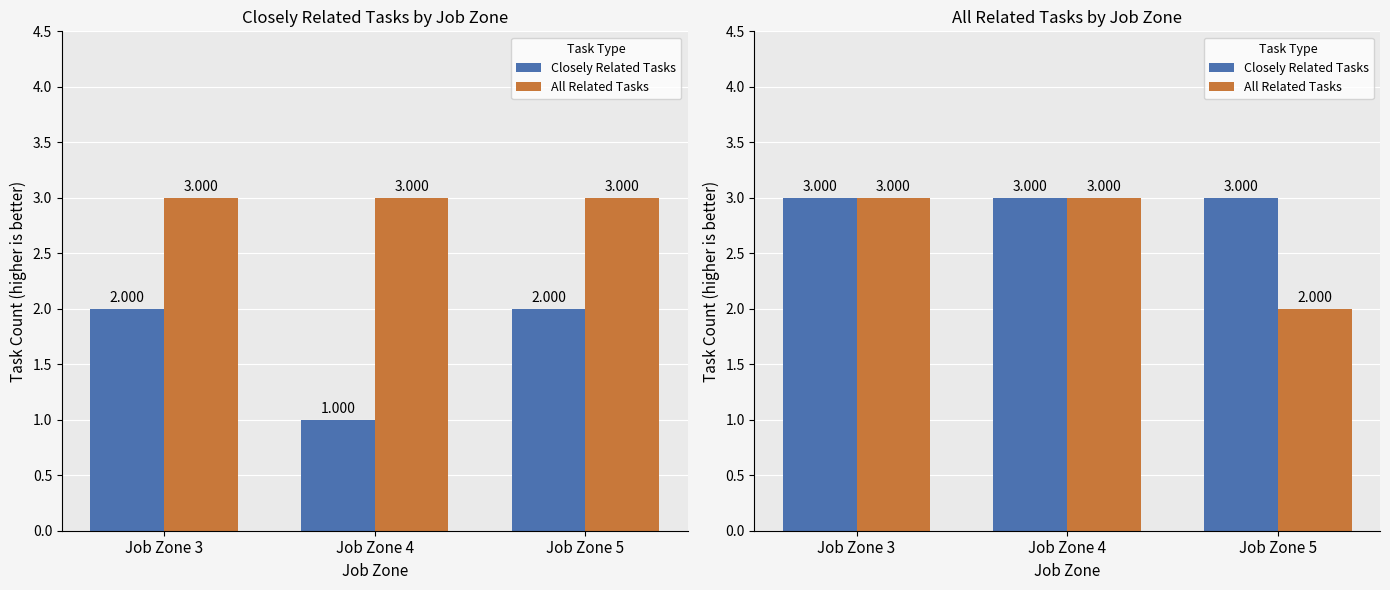

Which category has the highest value across all series?

Job Zone 3